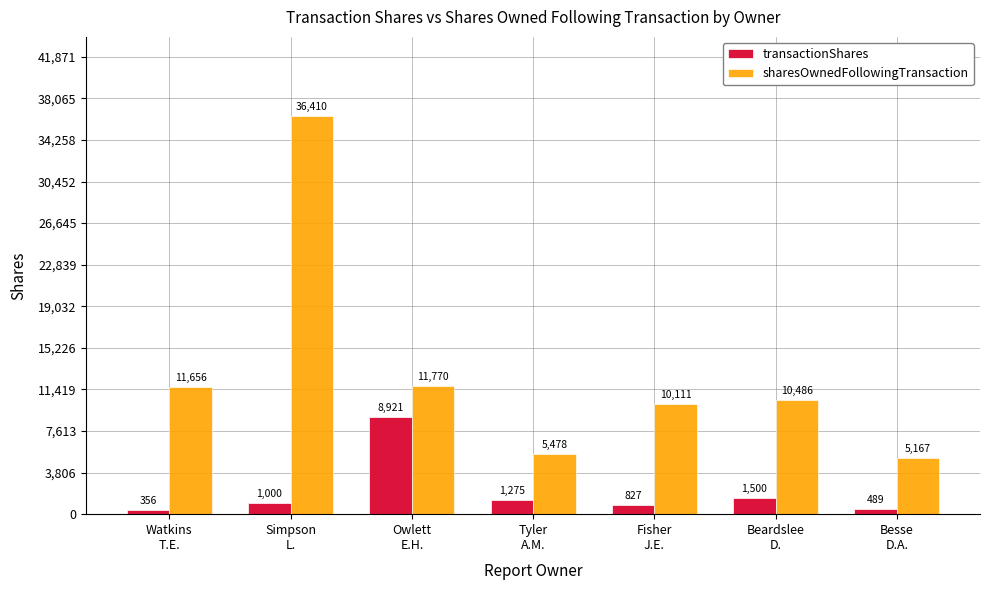

The value of sharesOwnedFollowingTransaction at Simpson
L. is 36410. True or false?

True